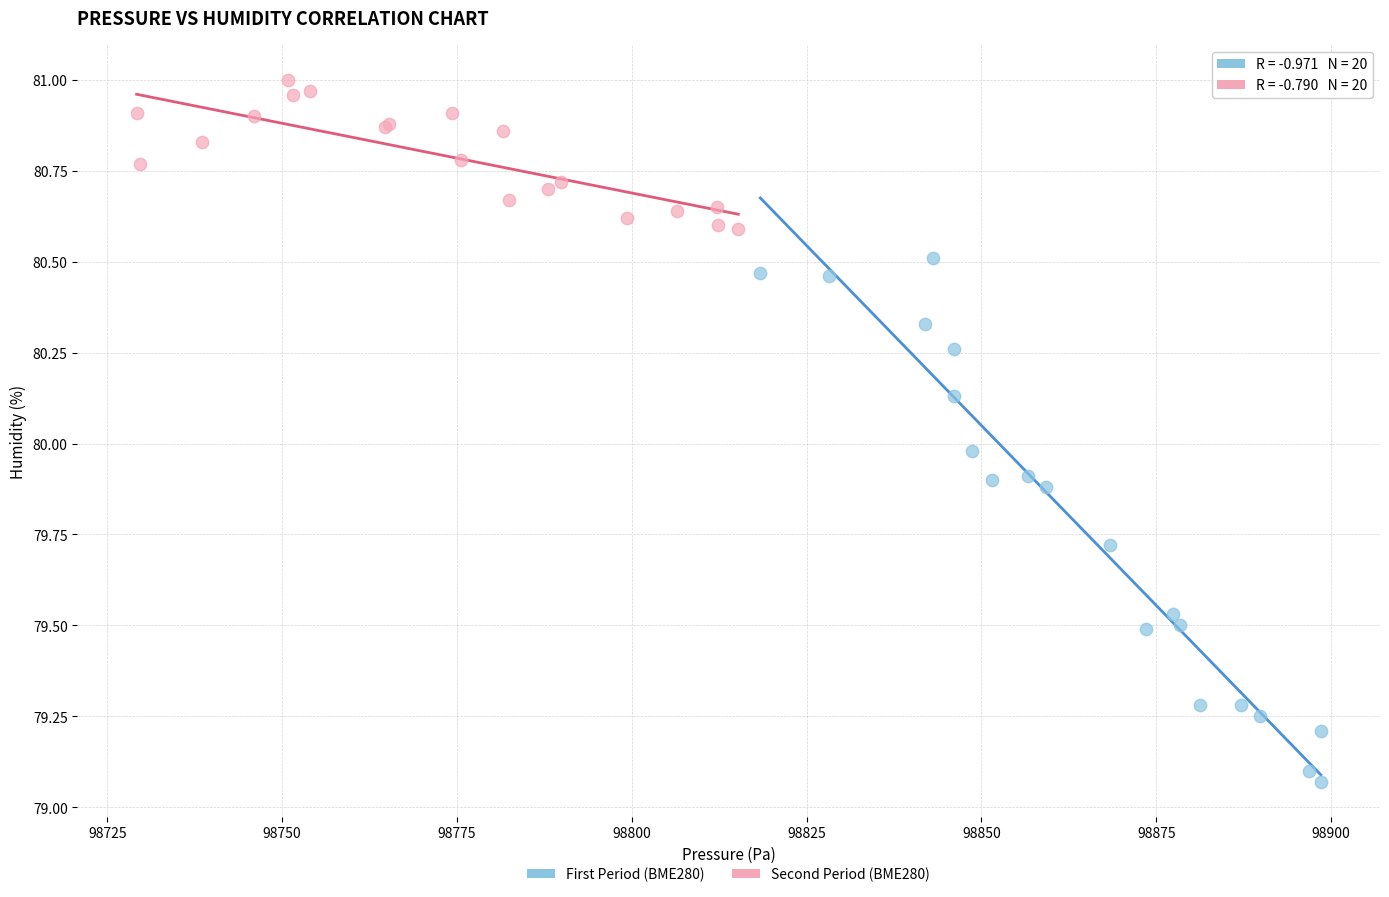

Which series reaches the maximum Y coordinate?

Second Period (BME280)